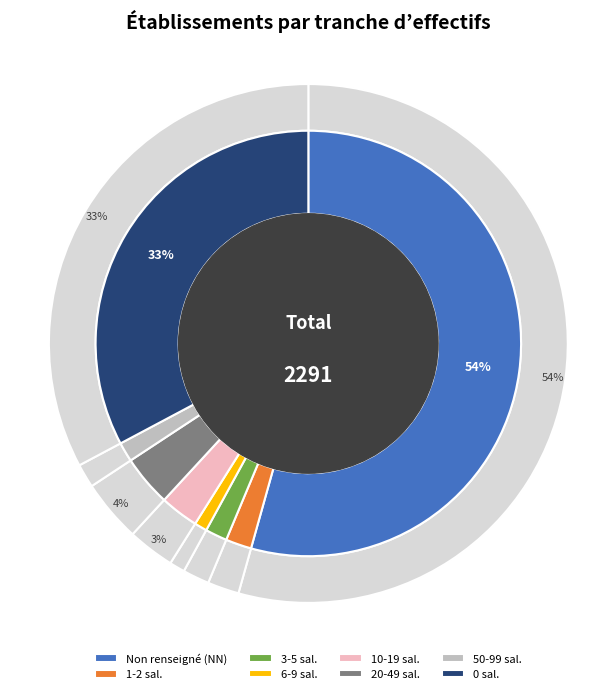

How many slices are in this pie chart?

8